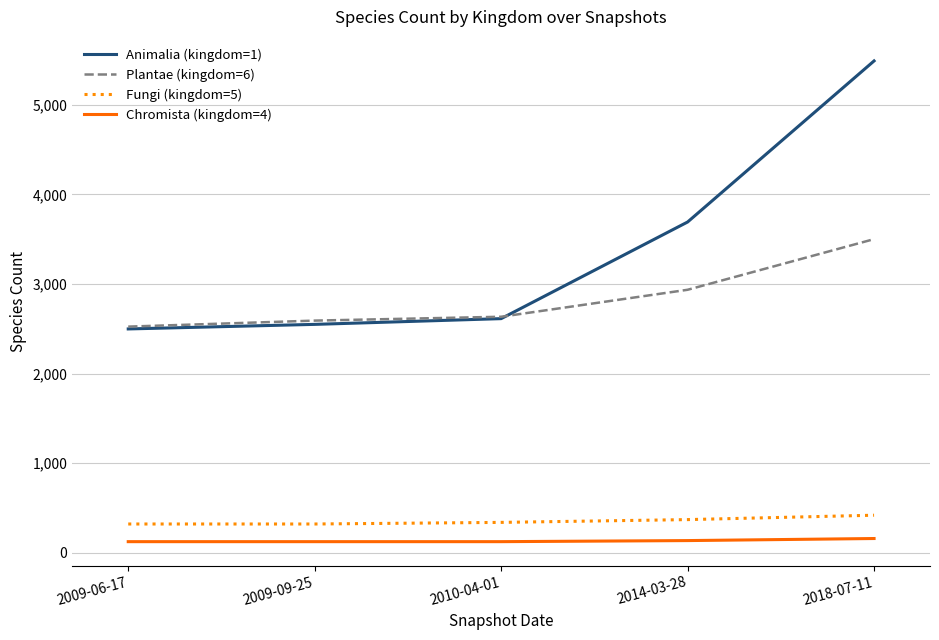

True or false: Animalia (kingdom=1) and Fungi (kingdom=5) cross at least once.

False